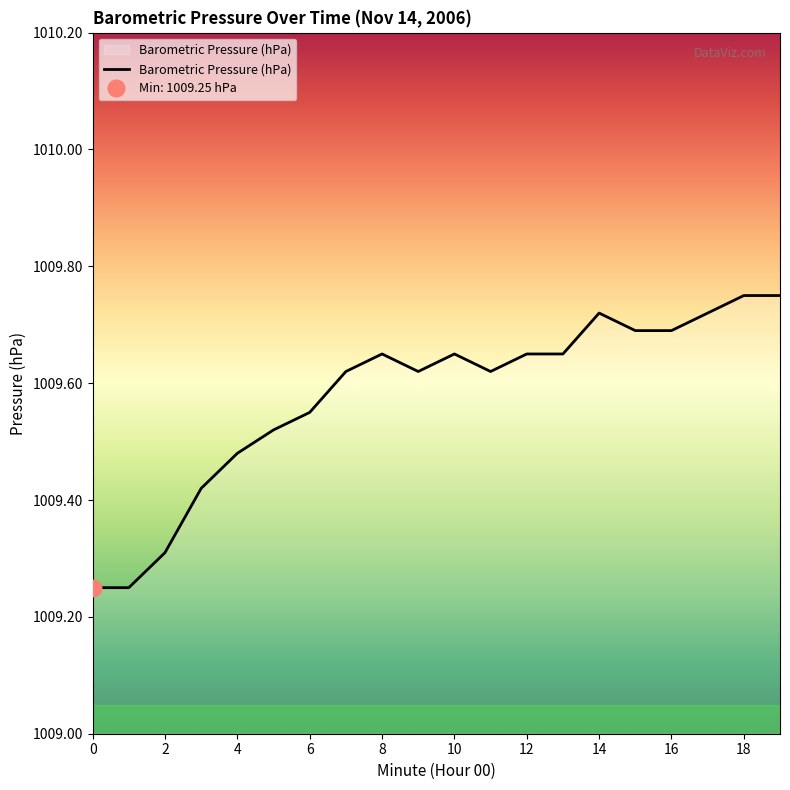

Reading left to right, list all the values displayed in this chart.

1009.2	1009.2	1009.3	1009.4	1009.5	1009.5	1009.5	1009.6	1009.6	1009.6	1009.6	1009.6	1009.6	1009.6	1009.7	1009.7	1009.7	1009.7	1009.8	1009.8